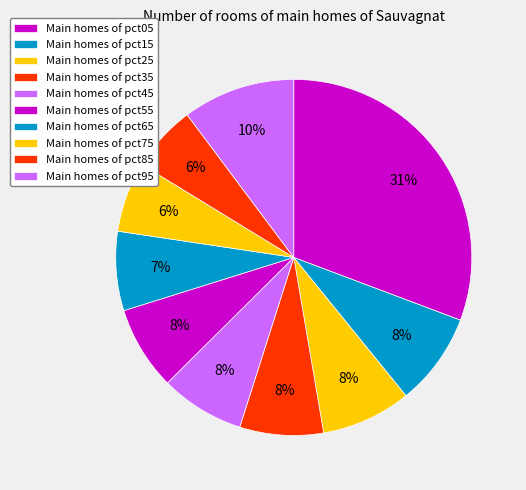

Count the number of slices in the pie.

10